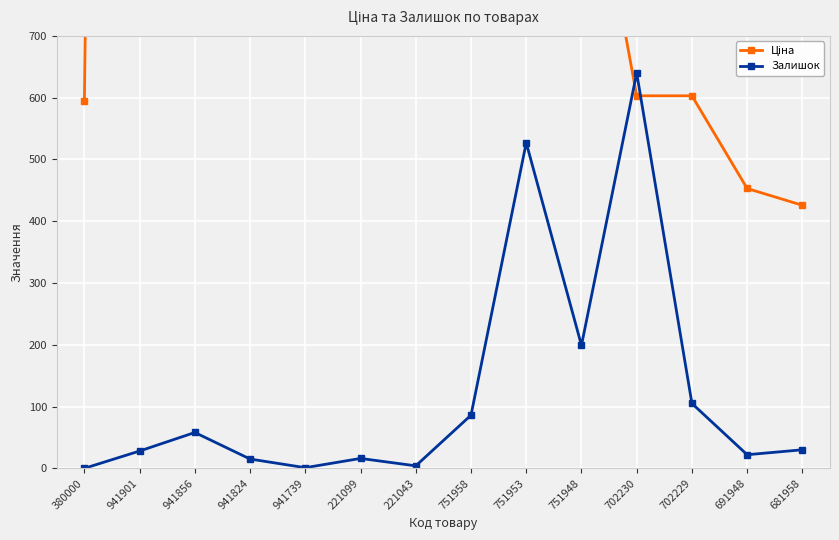

Reading left to right, list all the values displayed in this chart.

Ціна: 595.0	8019.3	8019.3	8019.3	8019.3	8019.3	8019.3	1091.1	1091.1	1091.1	603.0	603.0	453.0	425.8
Залишок: 0.0	28.0	58.0	15.0	1.0	16.0	4.0	86.0	527.0	199.0	640.0	105.0	22.0	30.0